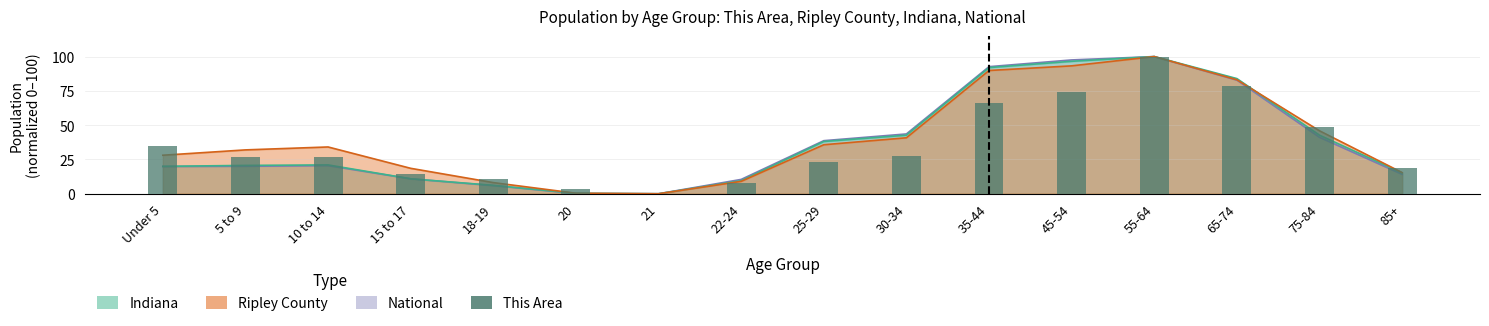

How many bars are there in total?

16